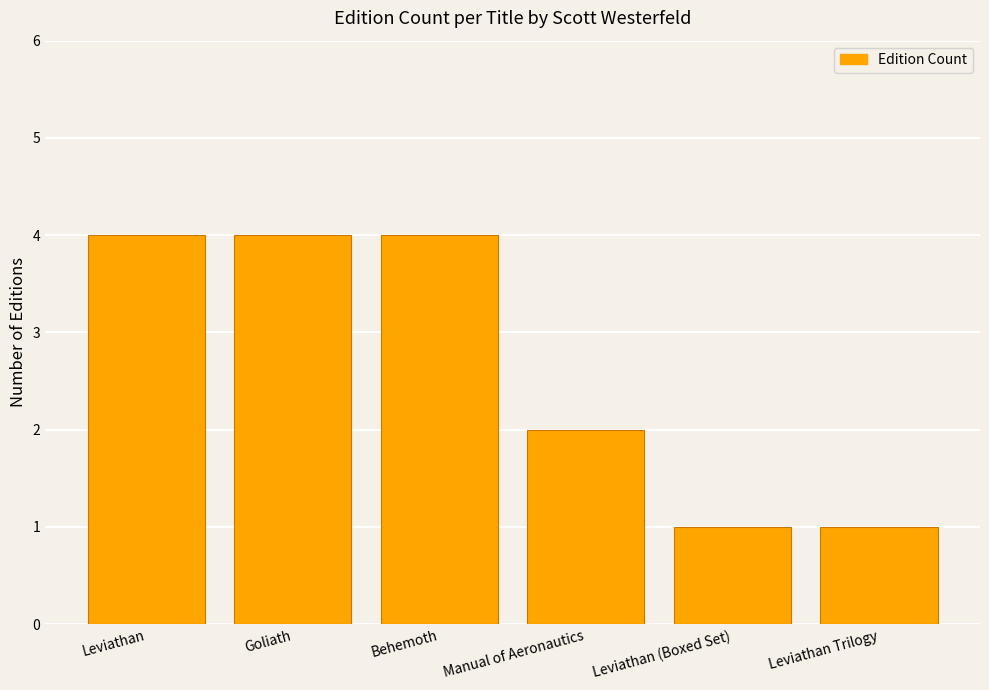

How many values are between 1 and 4?

6